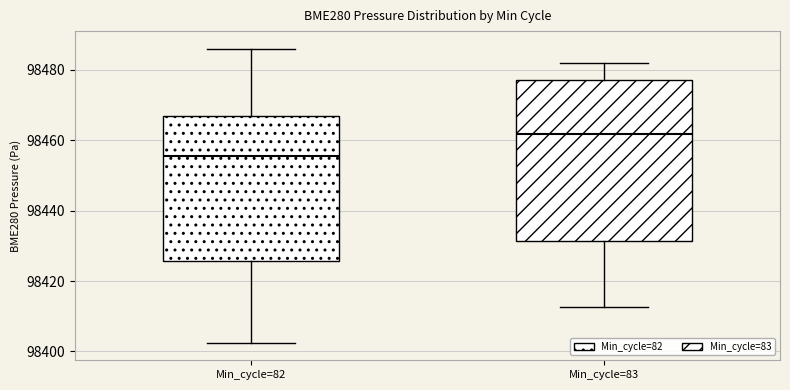

Which box's median line is the lowest?

Min_cycle=82